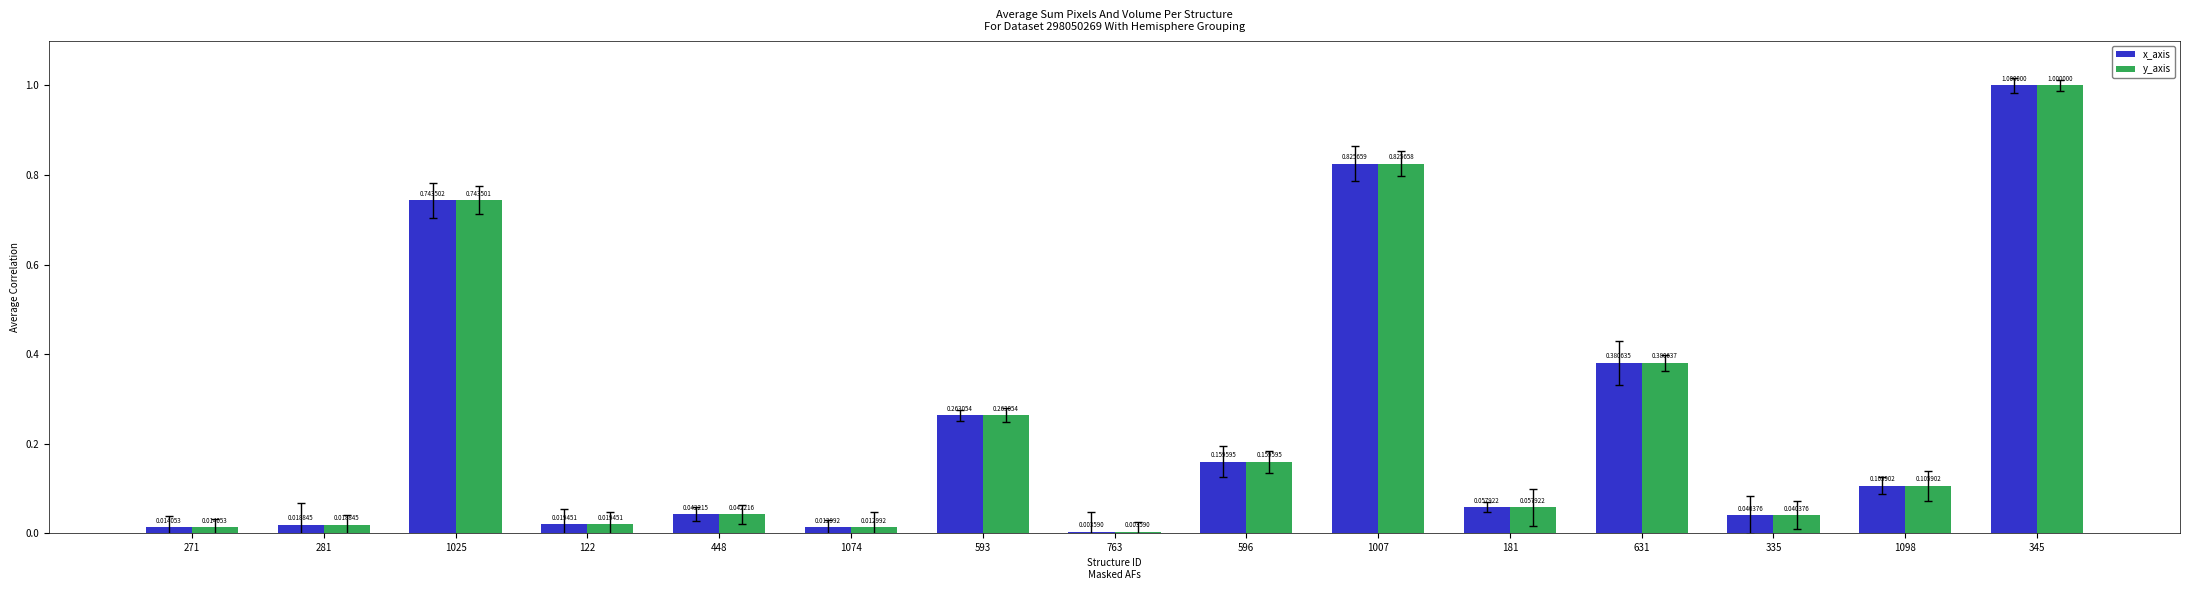

List the series in order of their overall mean, lowest first.

x_axis, y_axis